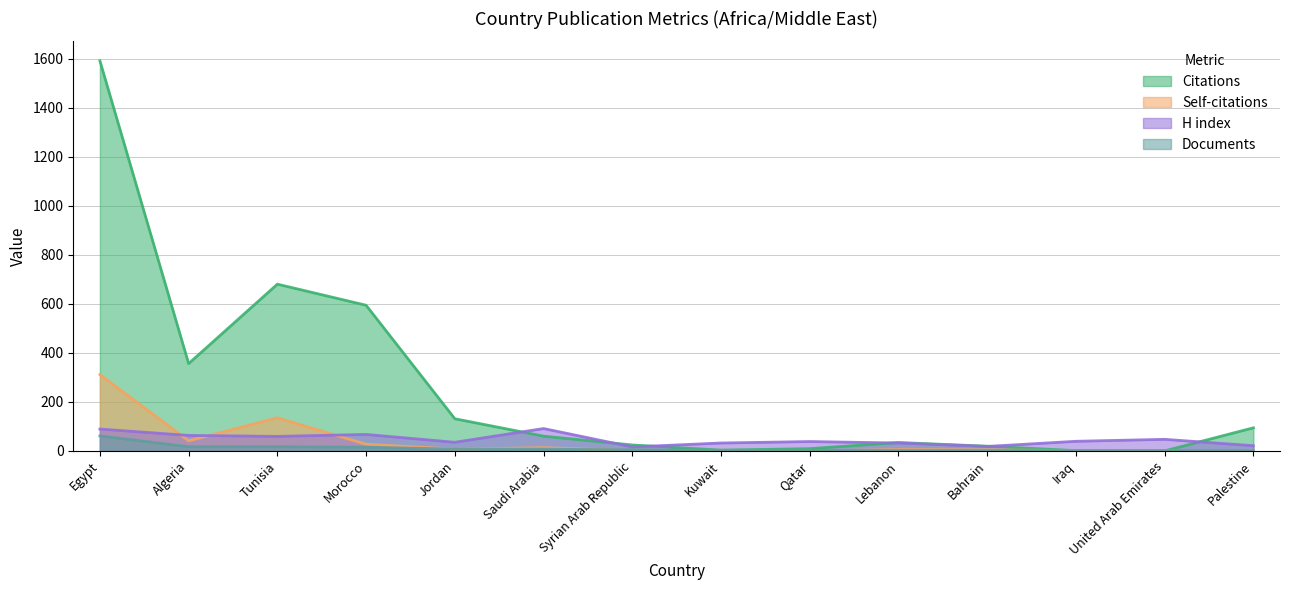

True or false: Citations and Self-citations cross at least once.

False